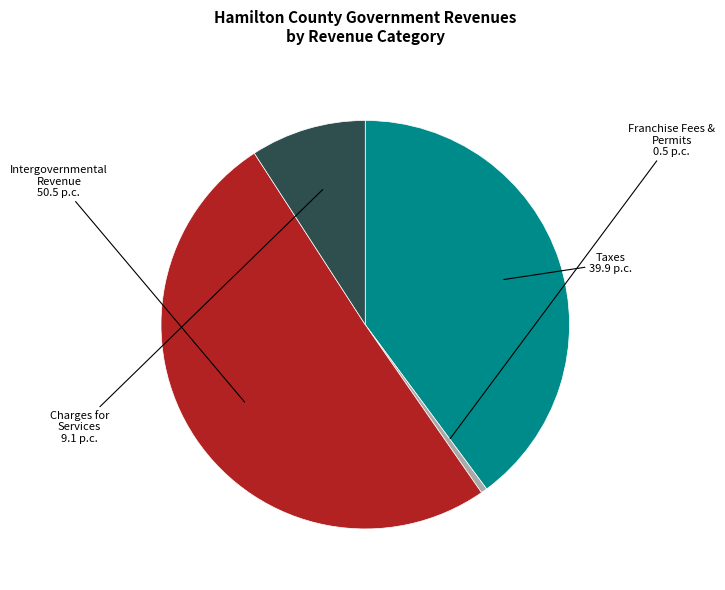

Is there a majority slice in this chart?

Yes